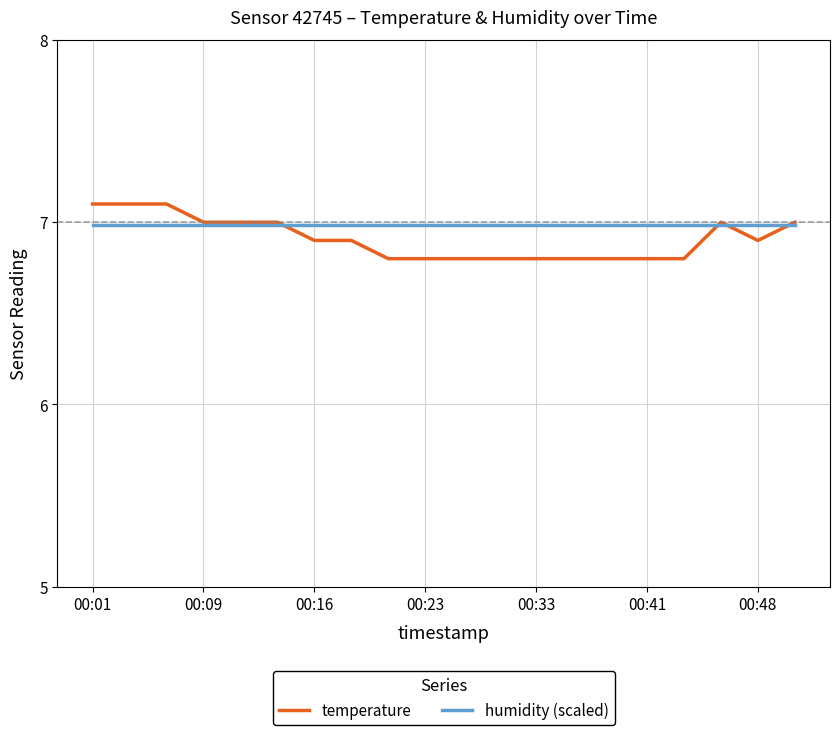

Which series has the largest range (max minus min)?

temperature